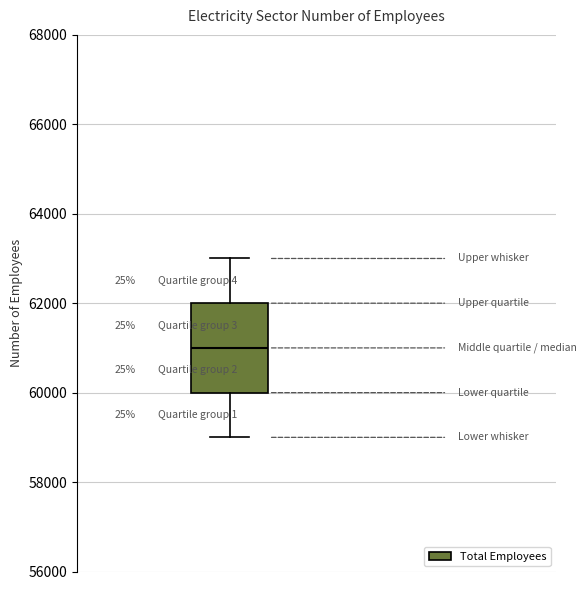

Read this box plot against the y-axis: the position of the median line, the range covered by the box, and the ends of both whiskers. The values are not printed on the chart, so give them approximately, as read against the axis.

median 61000, box 60000 to 62000, whiskers 59000 to 63000